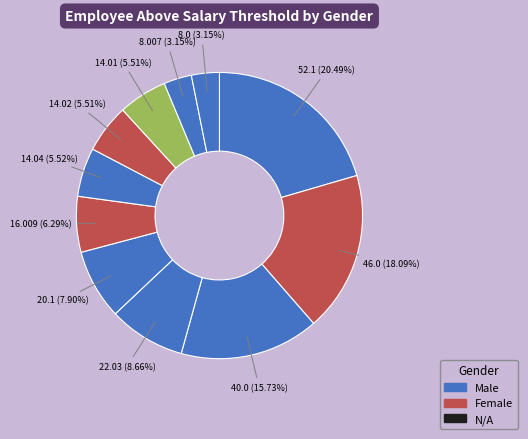

Does any single category account for the majority?

No